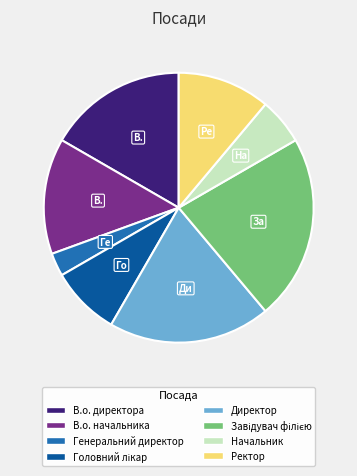

How many segments does this pie chart have?

8